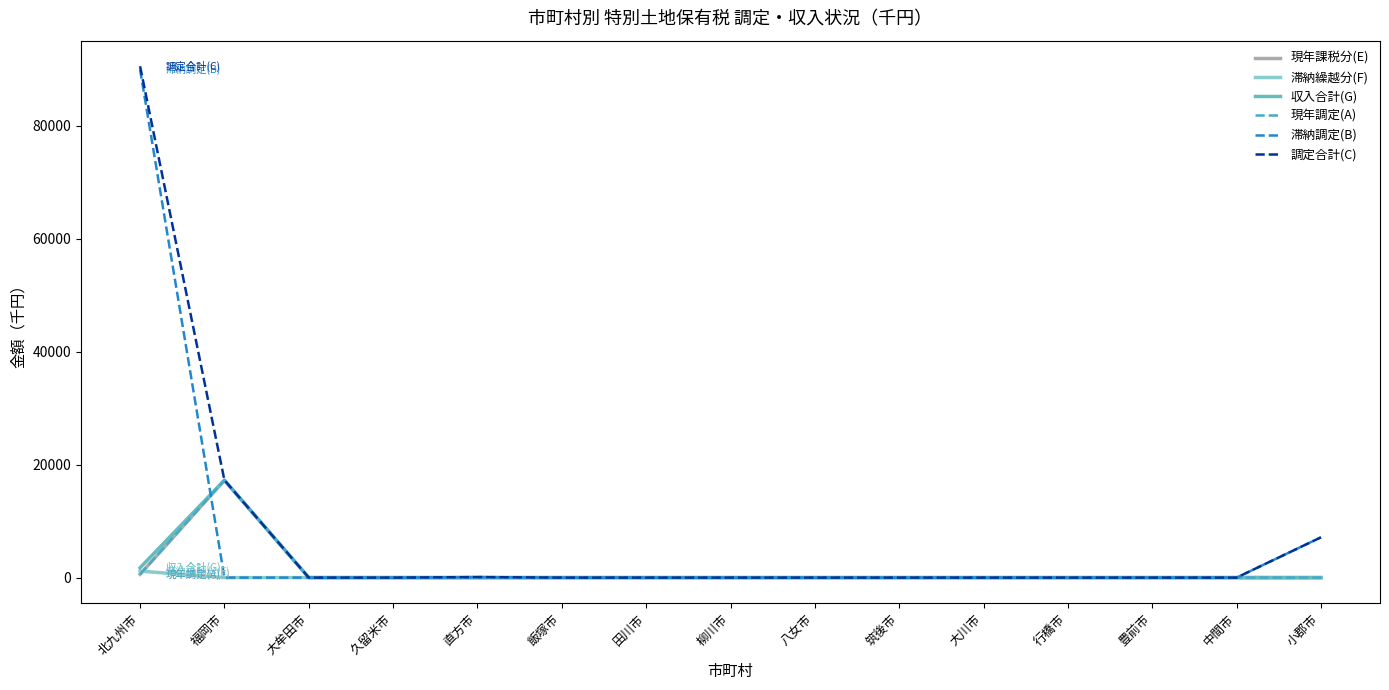

Does the chart display data point markers on the line(s)?

No